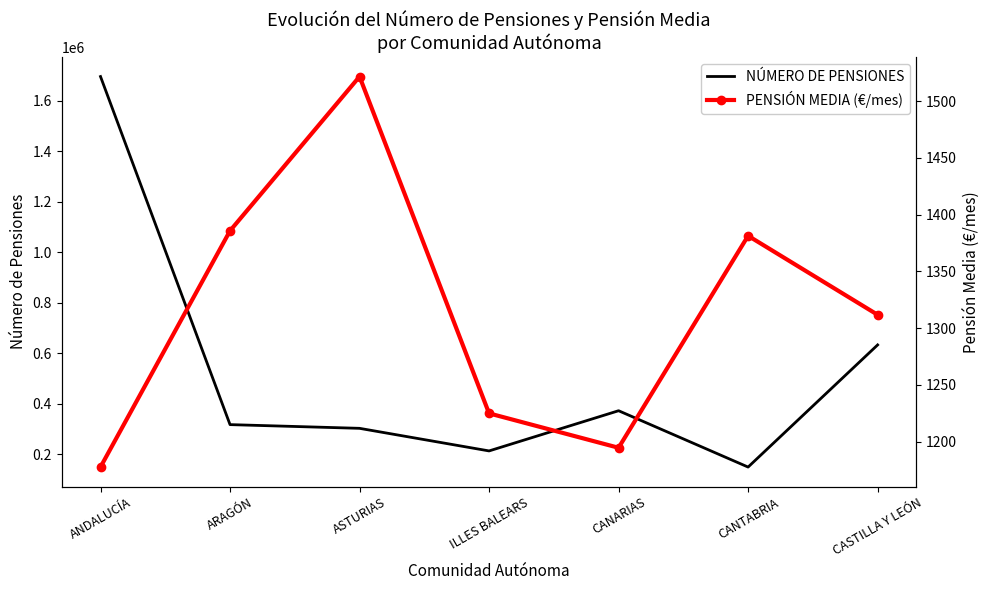

True or false: NÚMERO DE PENSIONES and PENSIÓN MEDIA (€/mes) intersect in this chart.

False